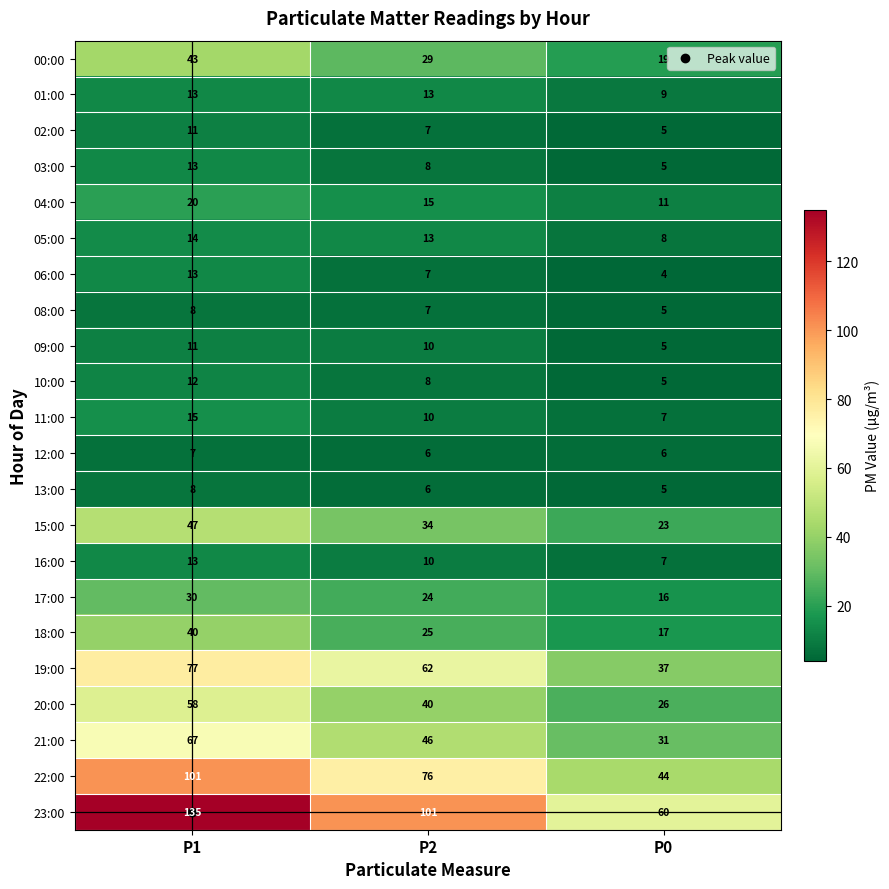

Which category has the lowest value across all series?

P0